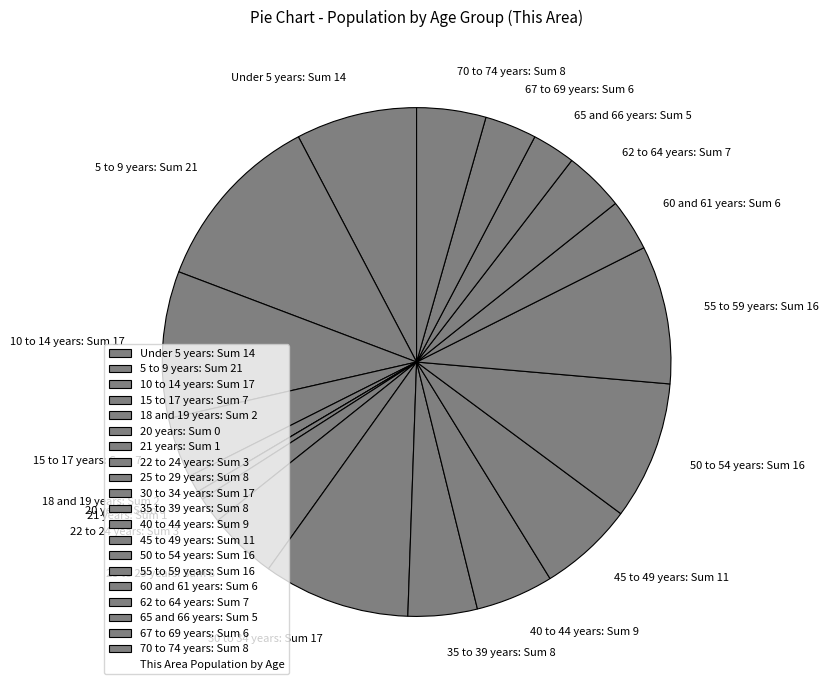

Do 5 to 9 years: Sum 21 and 55 to 59 years: Sum 16 together represent more than half of the pie?

No